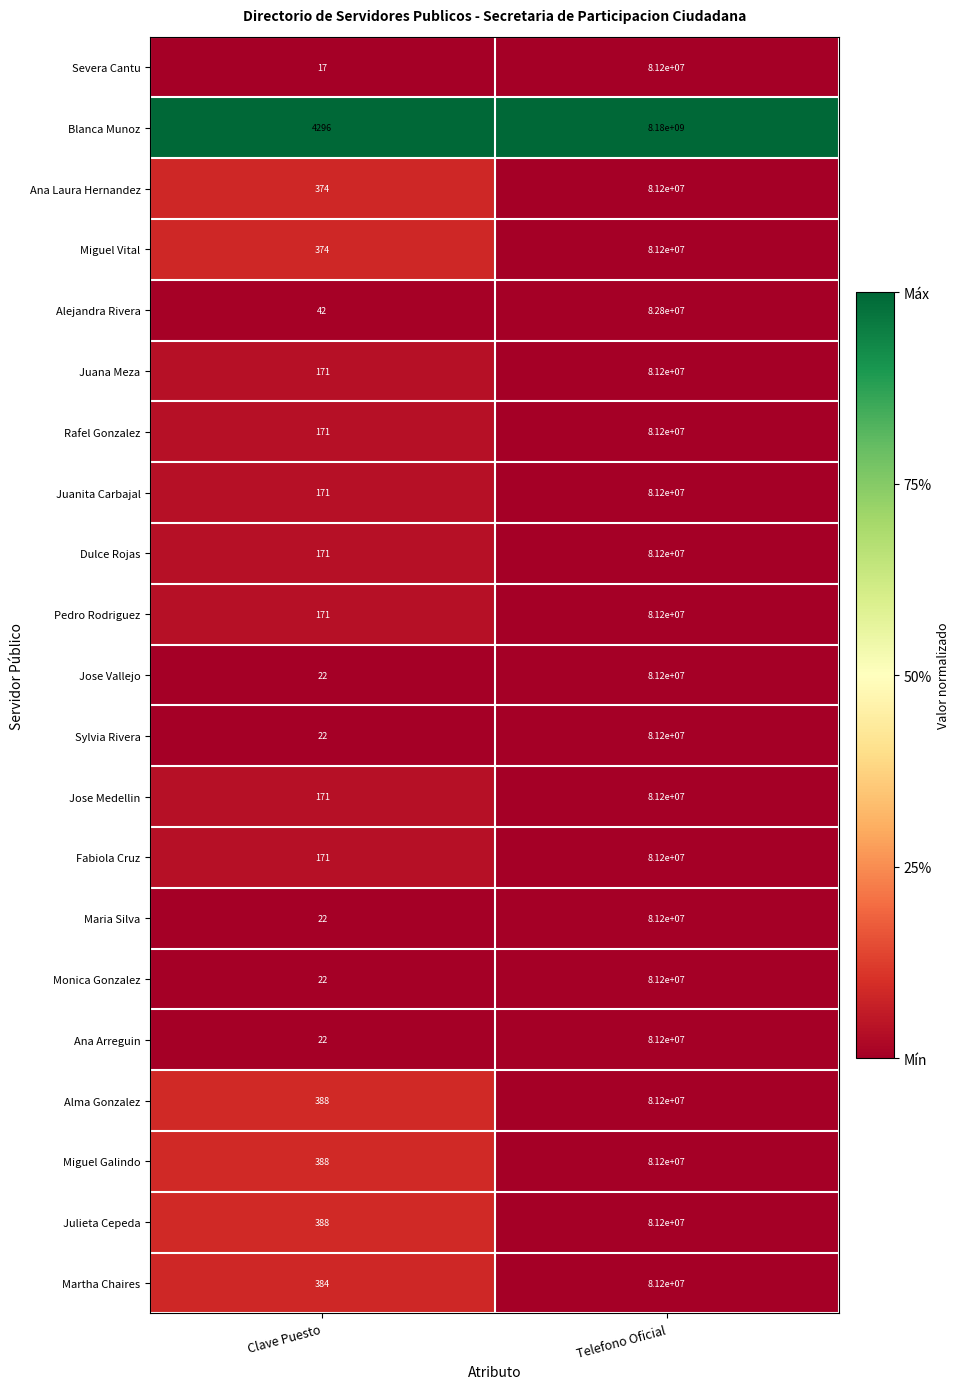

At which category is the sum across all series the highest?

Telefono Oficial